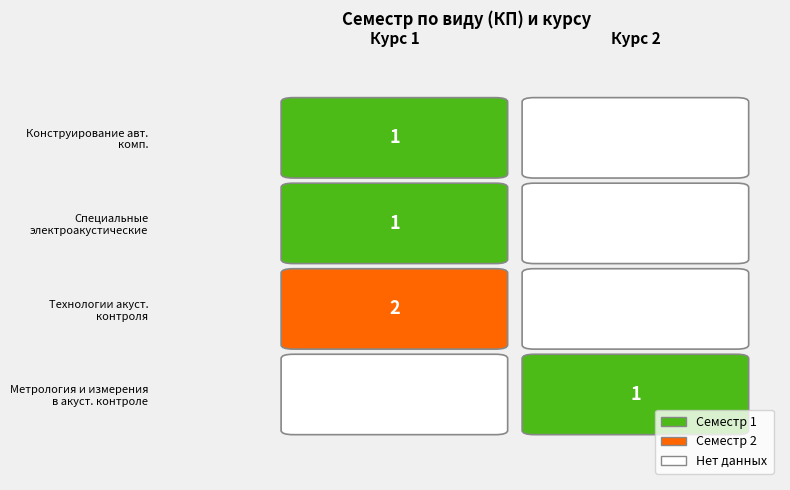

Which category has the highest value across all series?

1